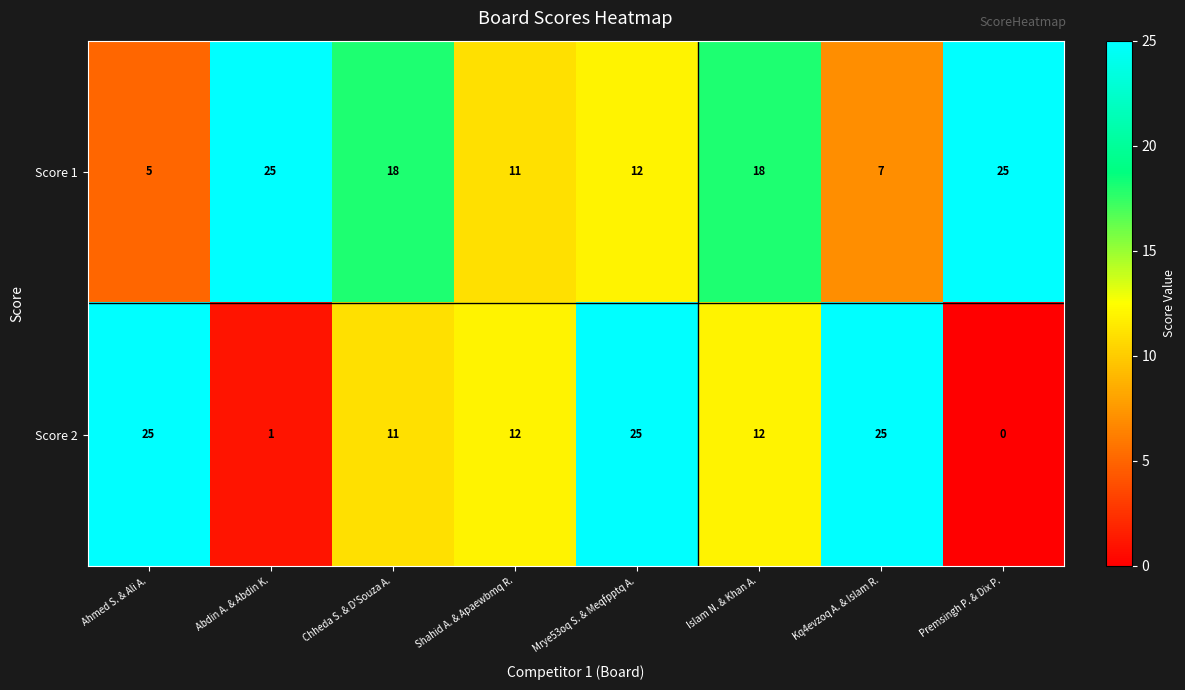

True or false: Score 2 has a value of 7 at Kq4evzoq A. & Islam R..

False